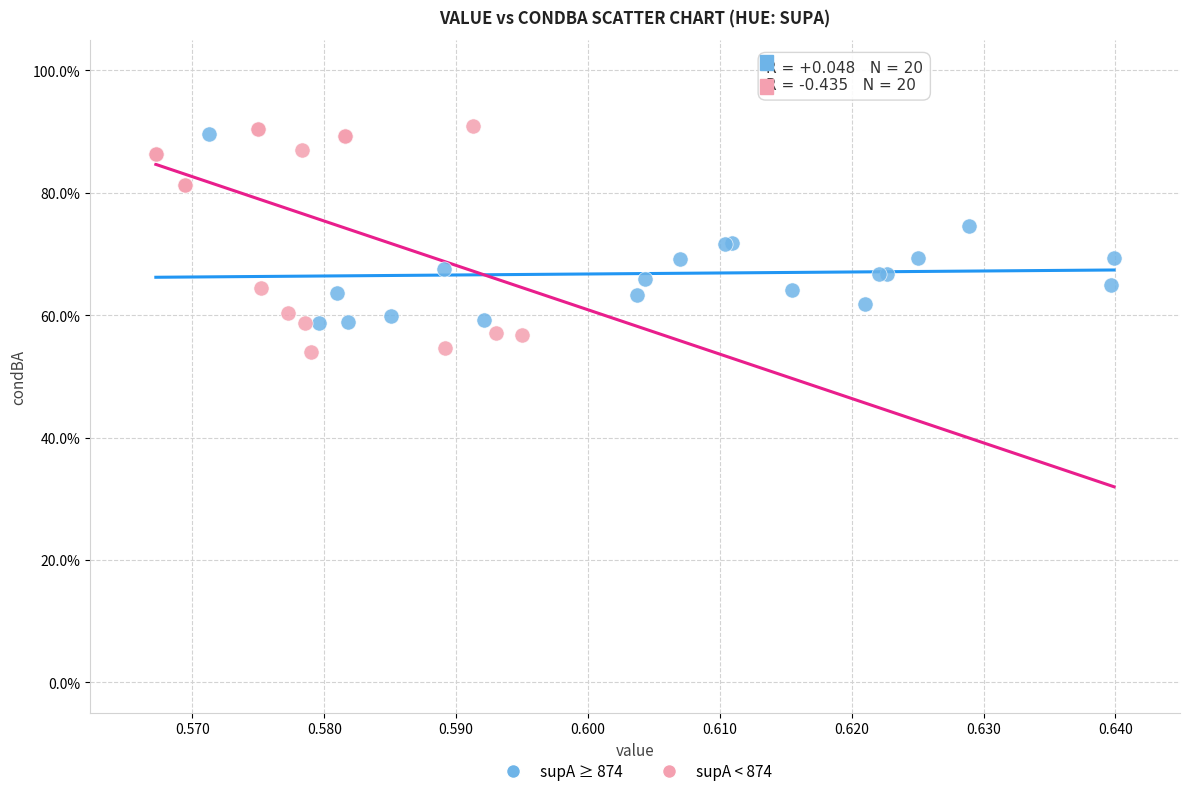

What are all the series names shown in the legend?

supA ≥ 874, supA < 874